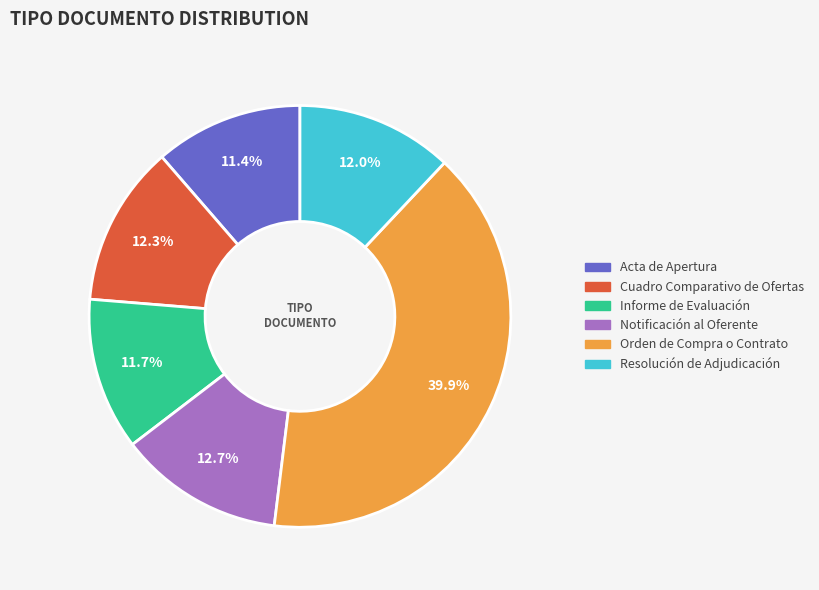

Does Orden de Compra o Contrato represent more than half of the total?

No